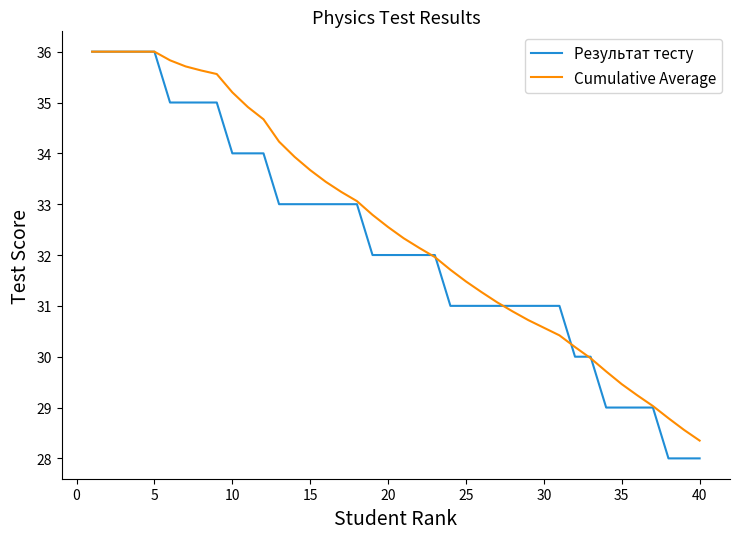

Which series has the largest total across all categories?

Cumulative Average